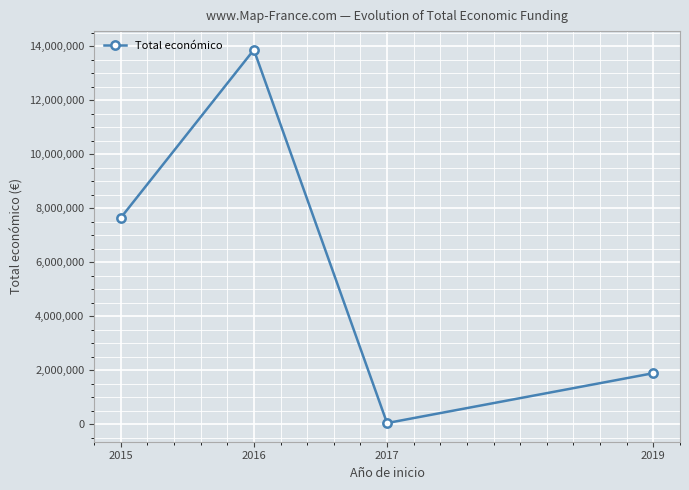

List the labels in order of value, largest first.

2016, 2015, 2019, 2017